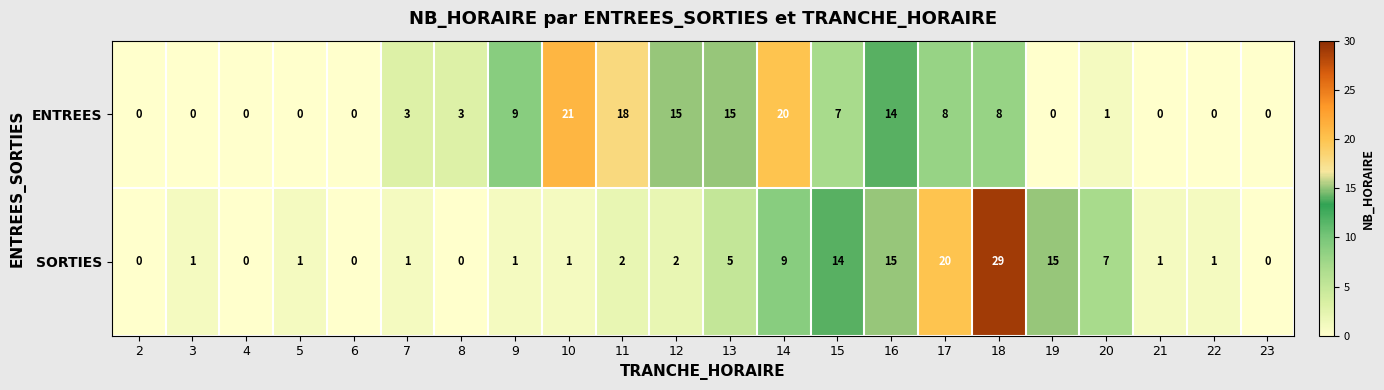

Is it true that ENTREES equals 13 at 9?

False